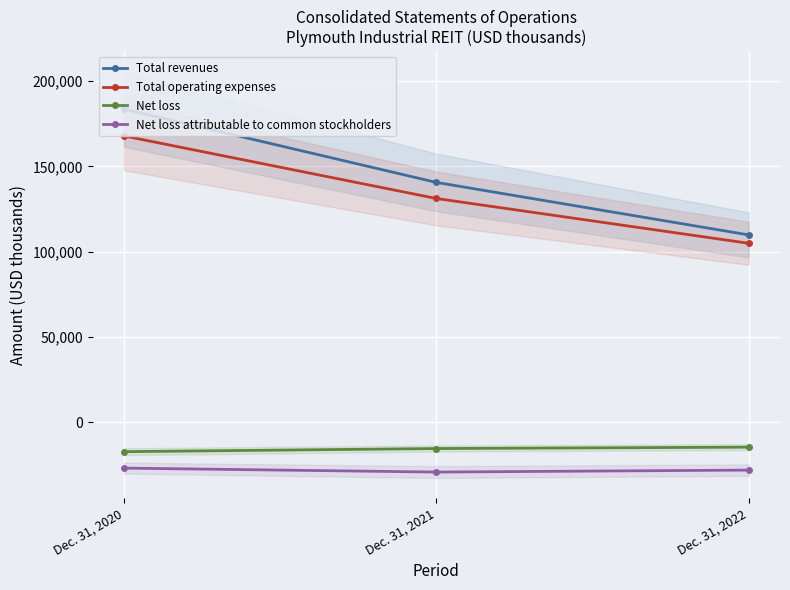

At which category is the sum across all series the highest?

Dec. 31, 2020